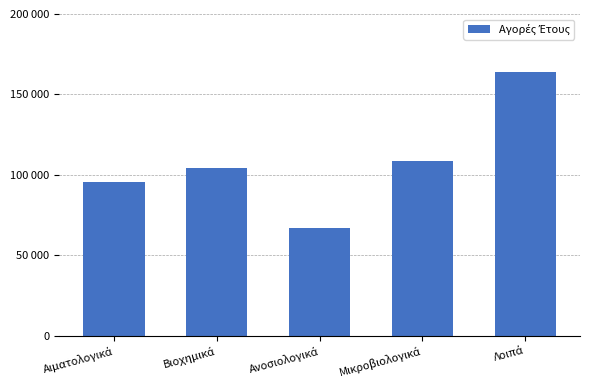

Are the bars horizontal?

No